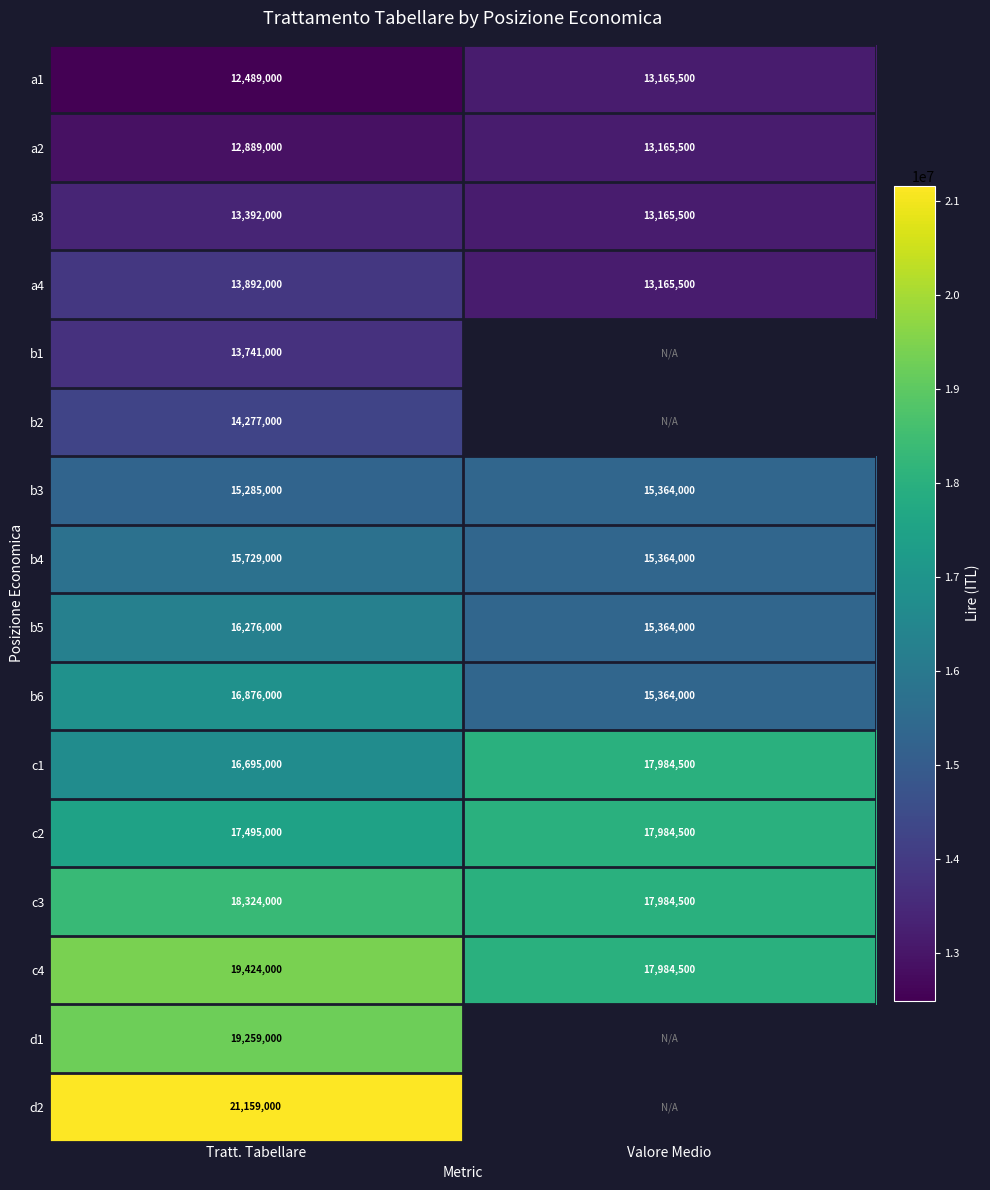

What is the difference between the a4 values at Tratt. Tabellare and Valore Medio?

726500